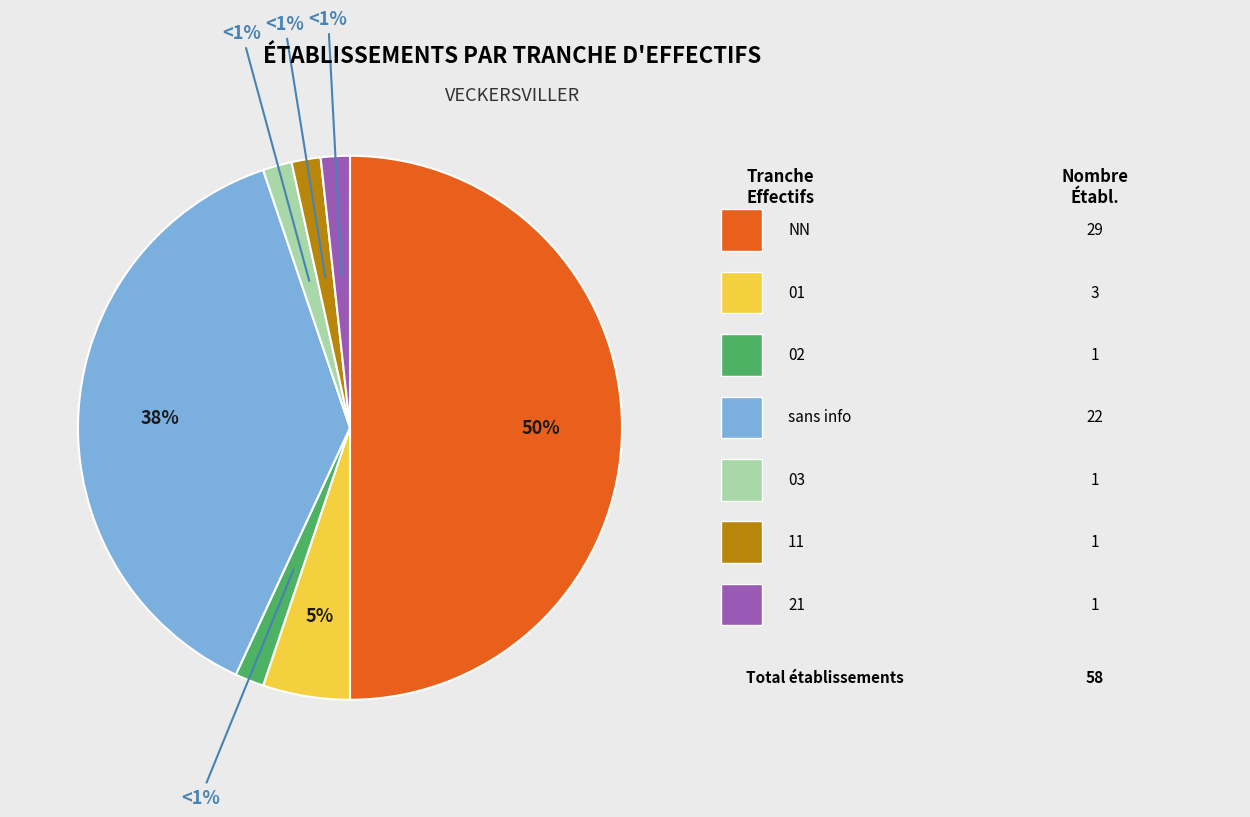

Is it true that 02 is 2% of the pie?

True